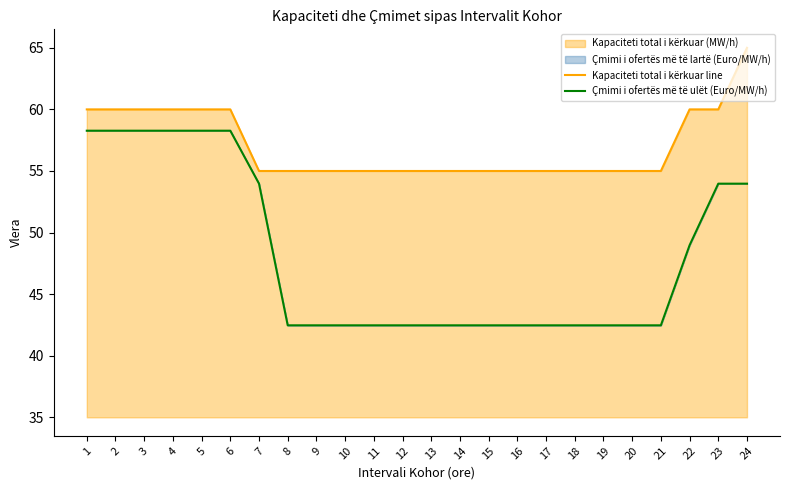

The Kapaciteti total i kërkuar line series shows 60.0 at 6. True or false?

True